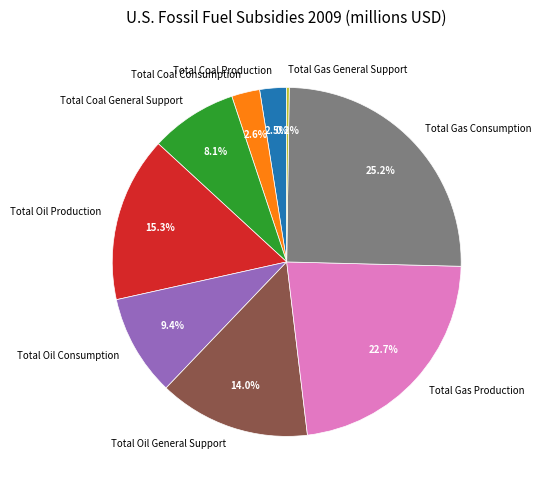

To the nearest percent, what is the combined percentage of Total Oil General Support and Total Gas Consumption?

39%